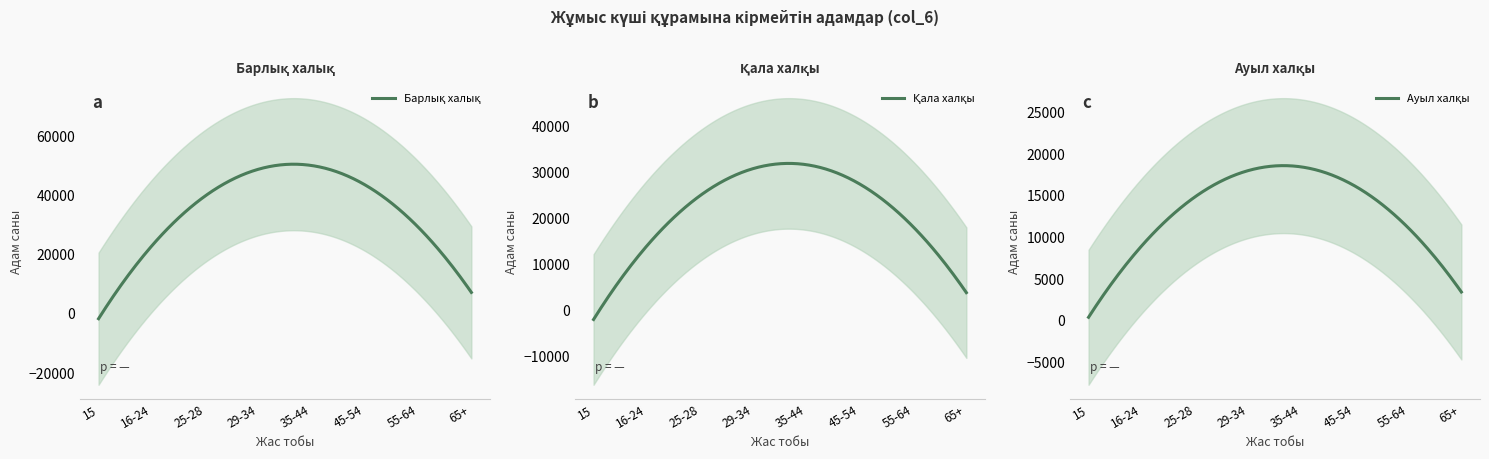

At which label is Ауыл халқы closest to 11553?

55-64